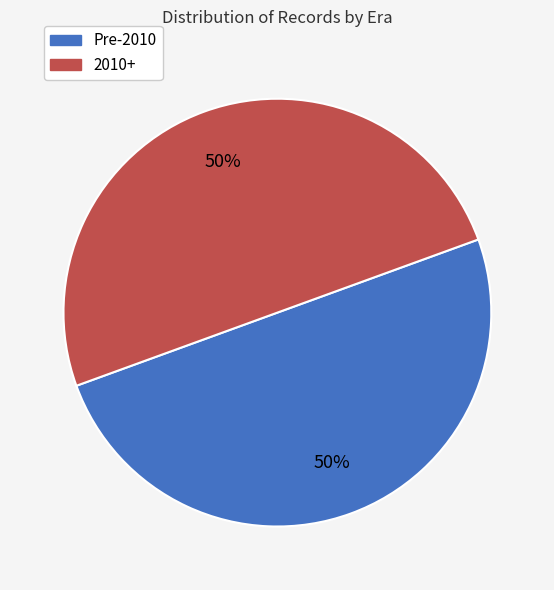

To the nearest percent, what is the average slice percentage?

50%